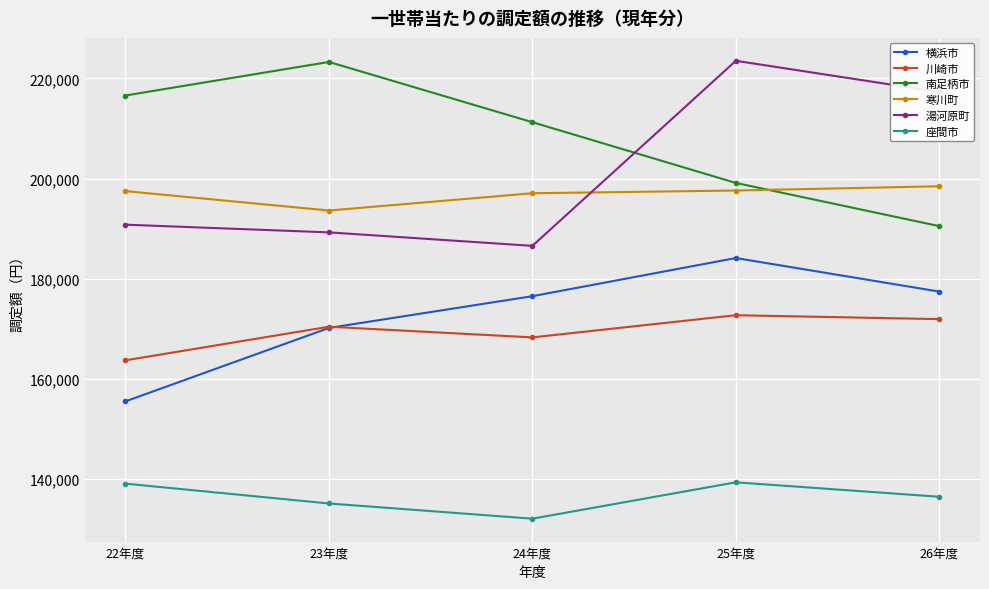

The value of 川崎市 at 24年度 is 65031. True or false?

False